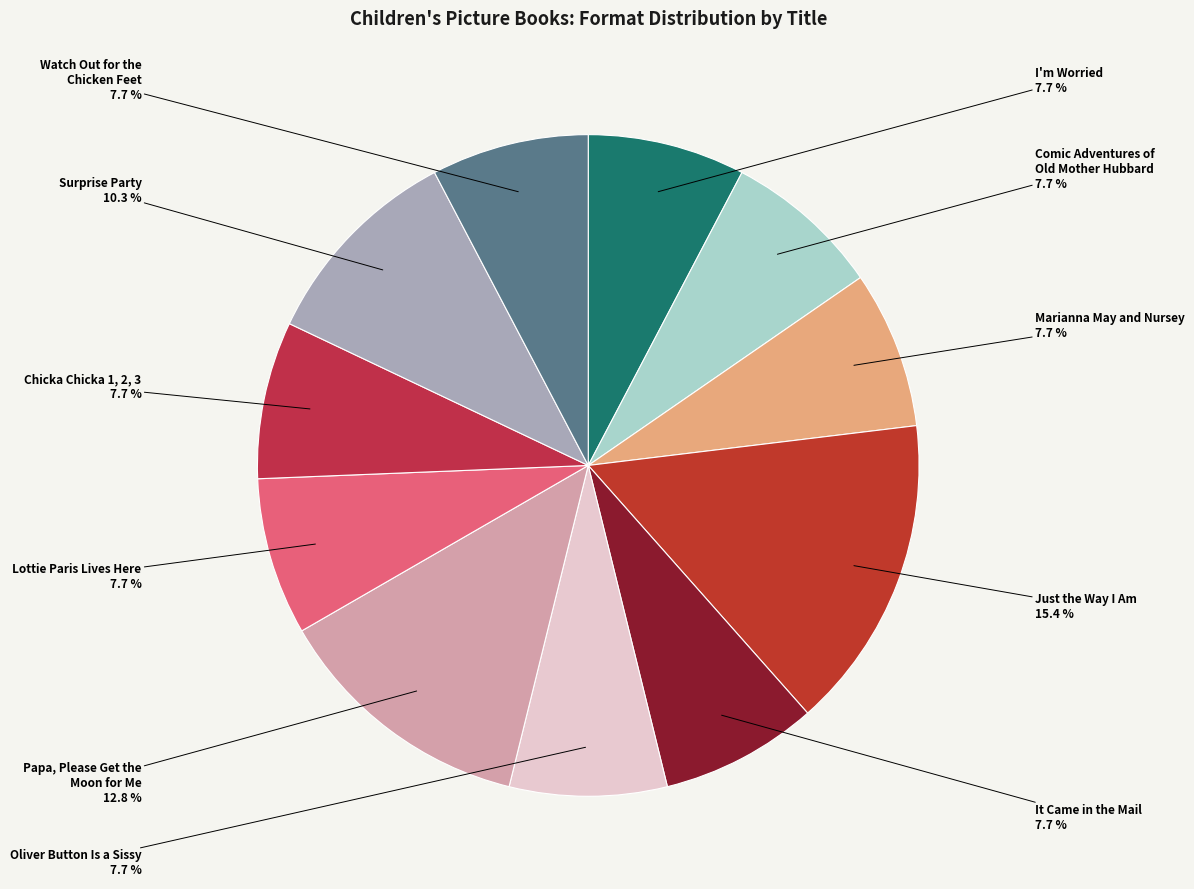

How many slices are in this pie chart?

11